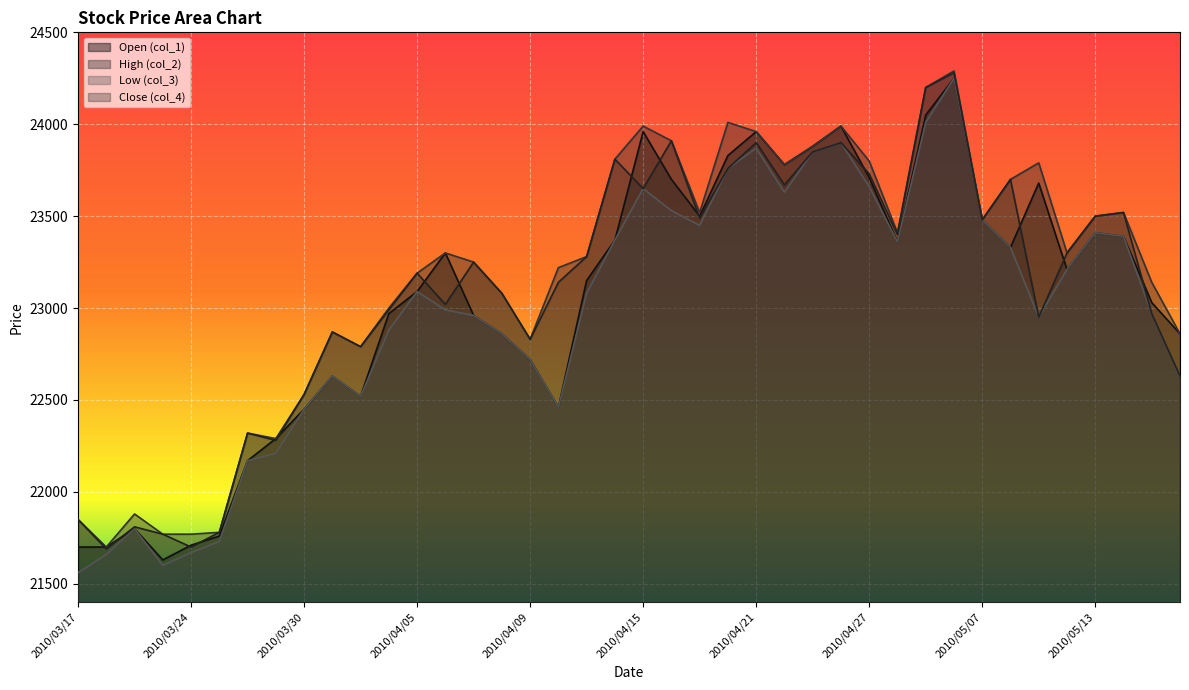

How many lines are shown in the chart?

4